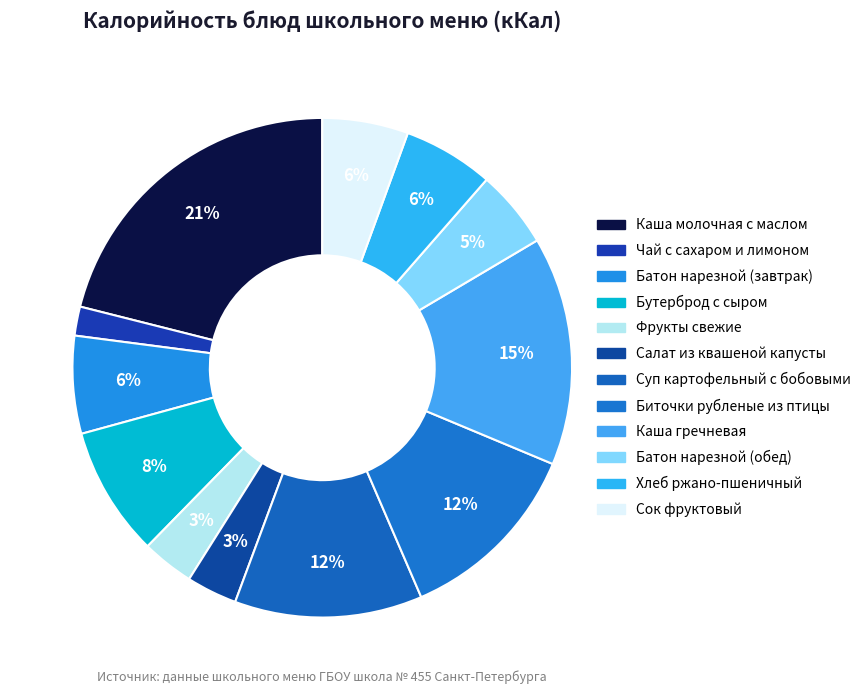

How many slices are in this pie chart?

12